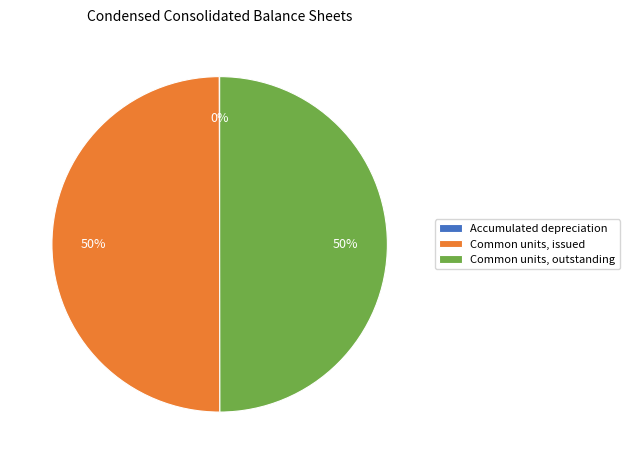

To the nearest percent, what portion does Common units, outstanding represent?

50%